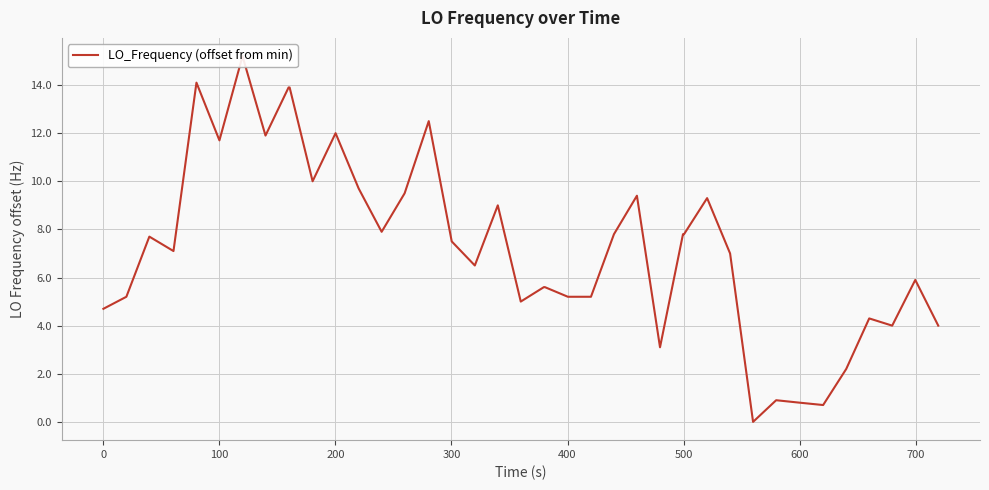

How many values are below 7?

18